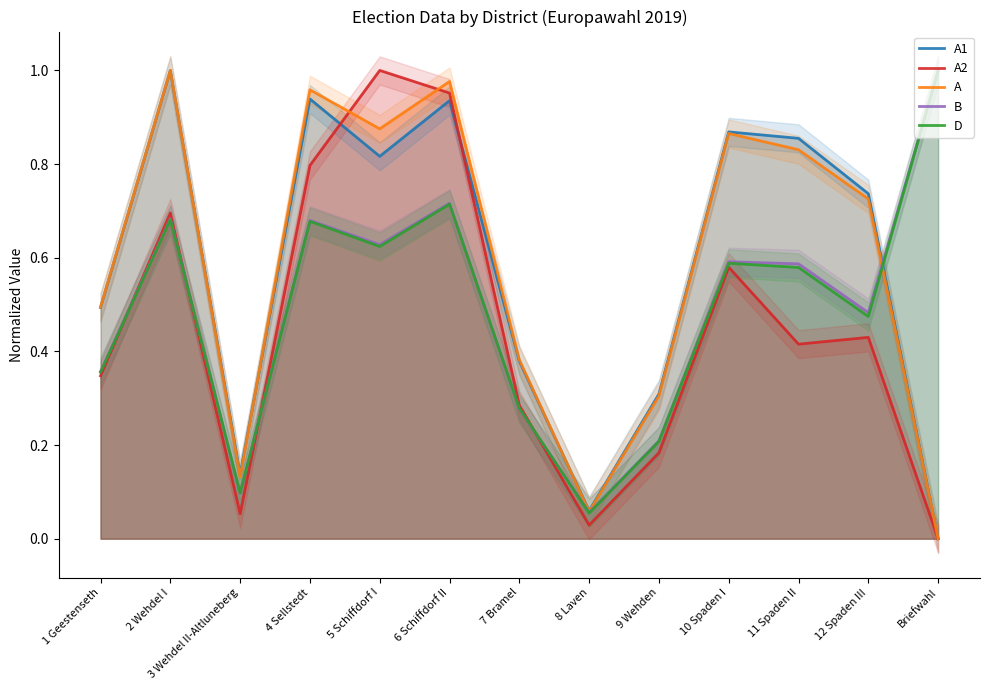

Reading left to right, what are all the values shown in this chart?

A1: 1 Geestenseth=0.5	2 Wehdel I=1.0	3 Wehdel II-Altluneberg=0.1	4 Sellstedt=0.9	5 Schiffdorf I=0.8	6 Schiffdorf II=0.9	7 Bramel=0.4	8 Laven=0.1	9 Wehden=0.3	10 Spaden I=0.9	11 Spaden II=0.9	12 Spaden III=0.7	Briefwahl=0.0
A2: 1 Geestenseth=0.3	2 Wehdel I=0.7	3 Wehdel II-Altluneberg=0.1	4 Sellstedt=0.8	5 Schiffdorf I=1.0	6 Schiffdorf II=1.0	7 Bramel=0.3	8 Laven=0.0	9 Wehden=0.2	10 Spaden I=0.6	11 Spaden II=0.4	12 Spaden III=0.4	Briefwahl=0.0
A: 1 Geestenseth=0.5	2 Wehdel I=1.0	3 Wehdel II-Altluneberg=0.1	4 Sellstedt=1.0	5 Schiffdorf I=0.9	6 Schiffdorf II=1.0	7 Bramel=0.4	8 Laven=0.1	9 Wehden=0.3	10 Spaden I=0.9	11 Spaden II=0.8	12 Spaden III=0.7	Briefwahl=0.0
B: 1 Geestenseth=0.4	2 Wehdel I=0.7	3 Wehdel II-Altluneberg=0.1	4 Sellstedt=0.7	5 Schiffdorf I=0.6	6 Schiffdorf II=0.7	7 Bramel=0.3	8 Laven=0.1	9 Wehden=0.2	10 Spaden I=0.6	11 Spaden II=0.6	12 Spaden III=0.5	Briefwahl=1.0
D: 1 Geestenseth=0.4	2 Wehdel I=0.7	3 Wehdel II-Altluneberg=0.1	4 Sellstedt=0.7	5 Schiffdorf I=0.6	6 Schiffdorf II=0.7	7 Bramel=0.3	8 Laven=0.1	9 Wehden=0.2	10 Spaden I=0.6	11 Spaden II=0.6	12 Spaden III=0.5	Briefwahl=1.0